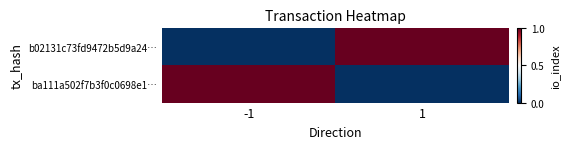

Reading left to right, extract all data points from this chart.

b02131c73fd9472b5d9a24…: -1=0	1=1
ba111a502f7b3f0c0698e1…: -1=1	1=0